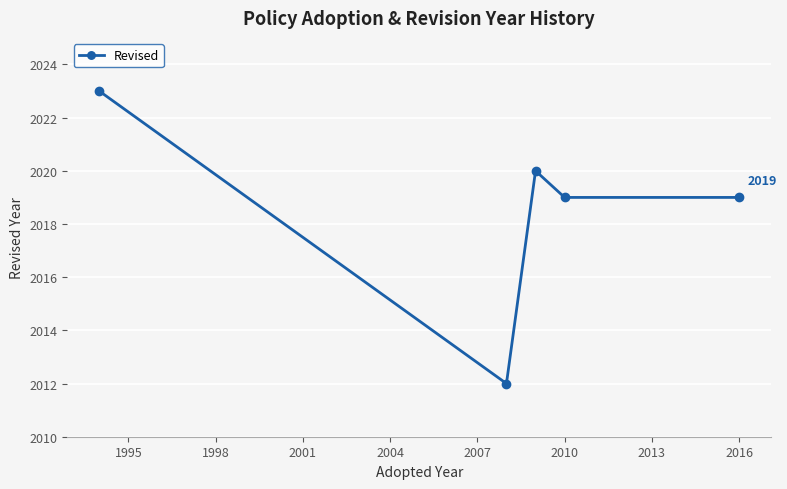

What is the value of the 4th point from the left?

2019